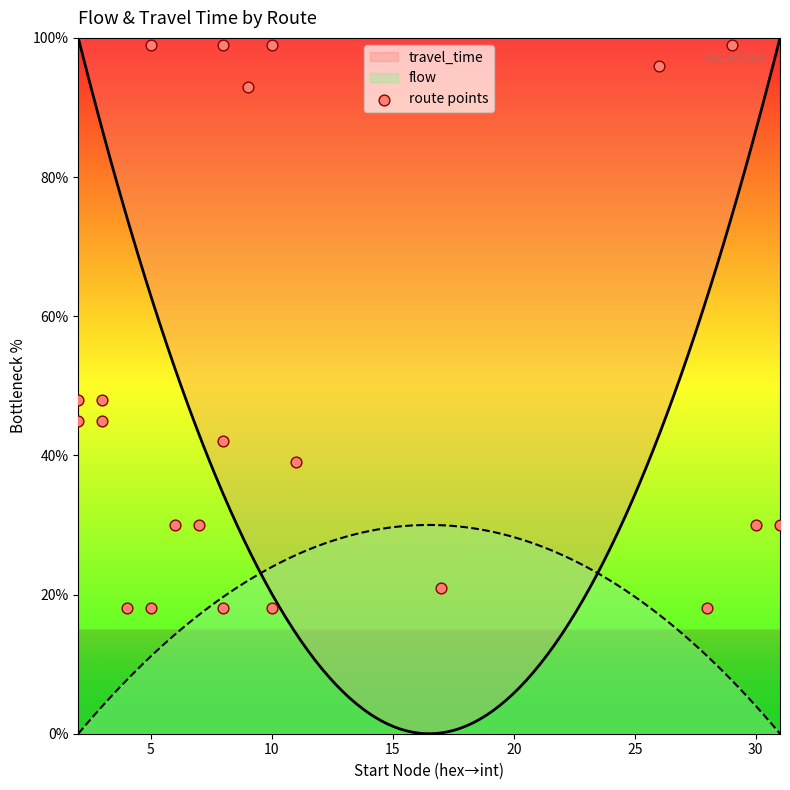

What is the maximum value for flow?

30.0